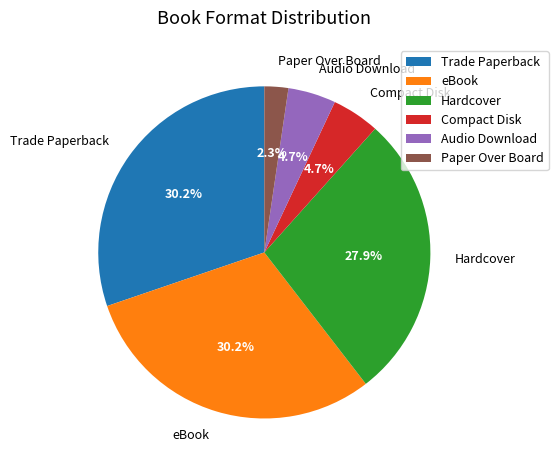

To the nearest percent, what is the combined percentage of Trade Paperback and eBook?

60%